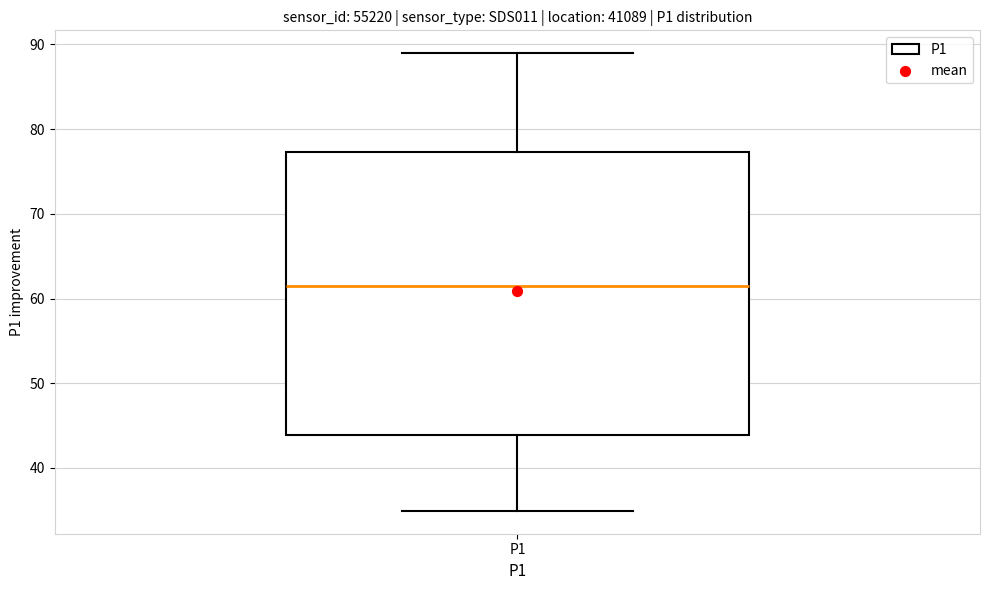

Where is the upper edge of the box for P1 on the y-axis? The values are not printed on the chart, so give them approximately, as read against the axis.

77